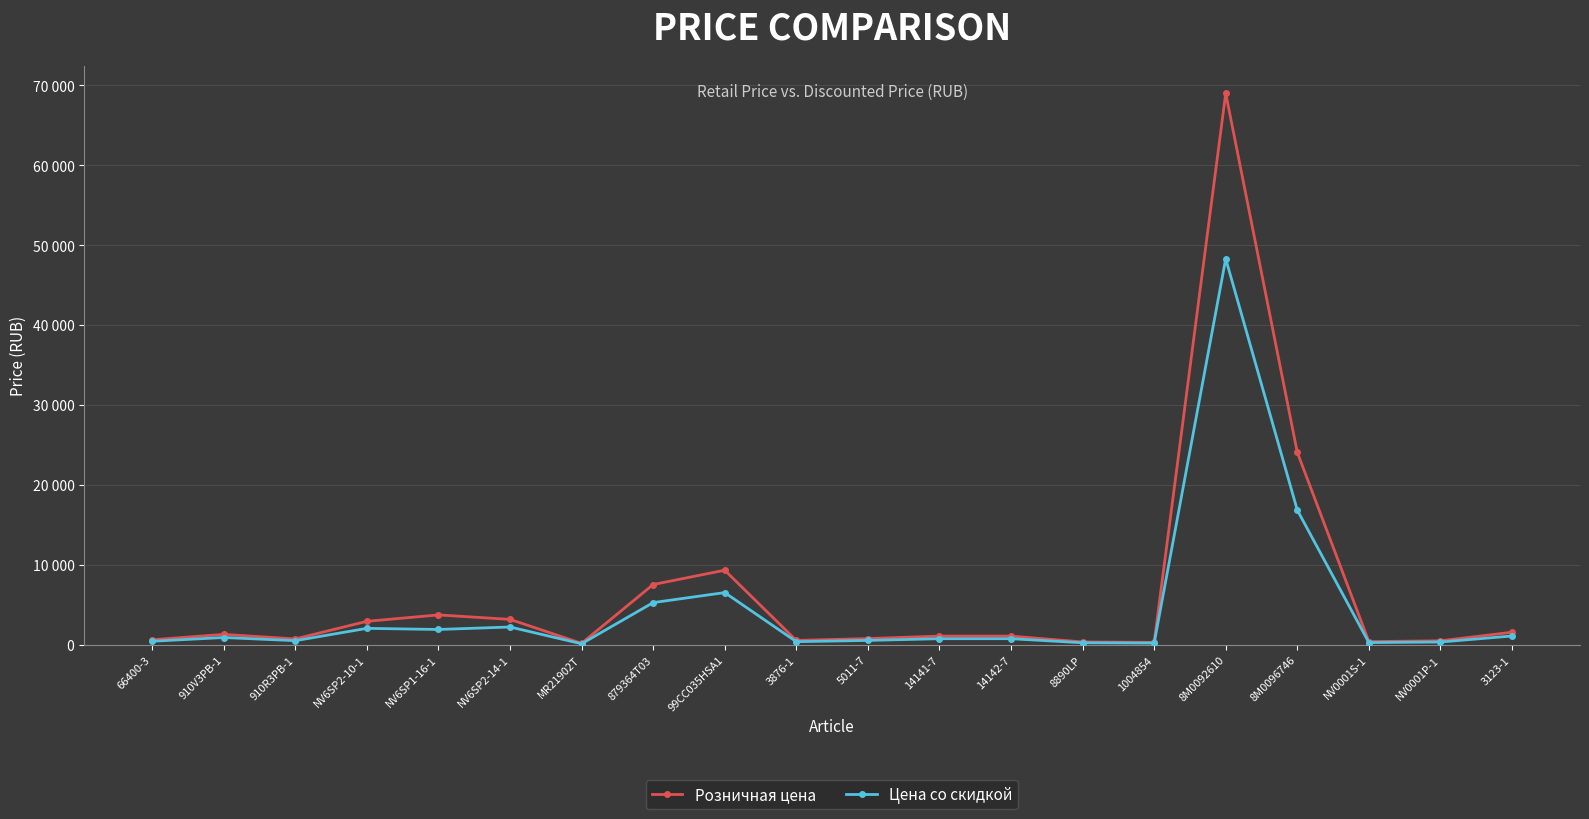

In Розничная цена, how many points are lower than both neighbors (excluding endpoints)?

5